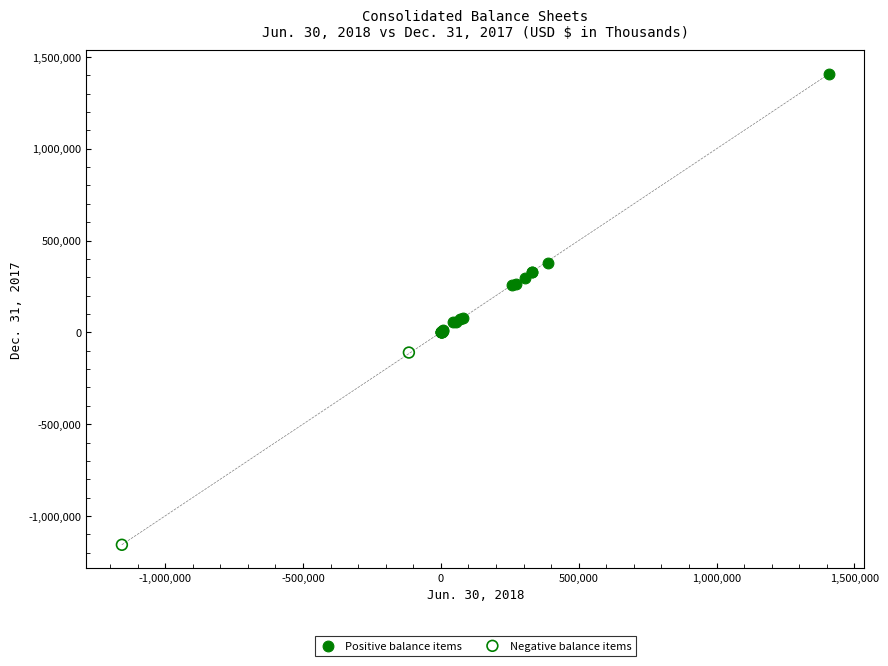

What are all the series names shown in the legend?

Positive balance items, Negative balance items